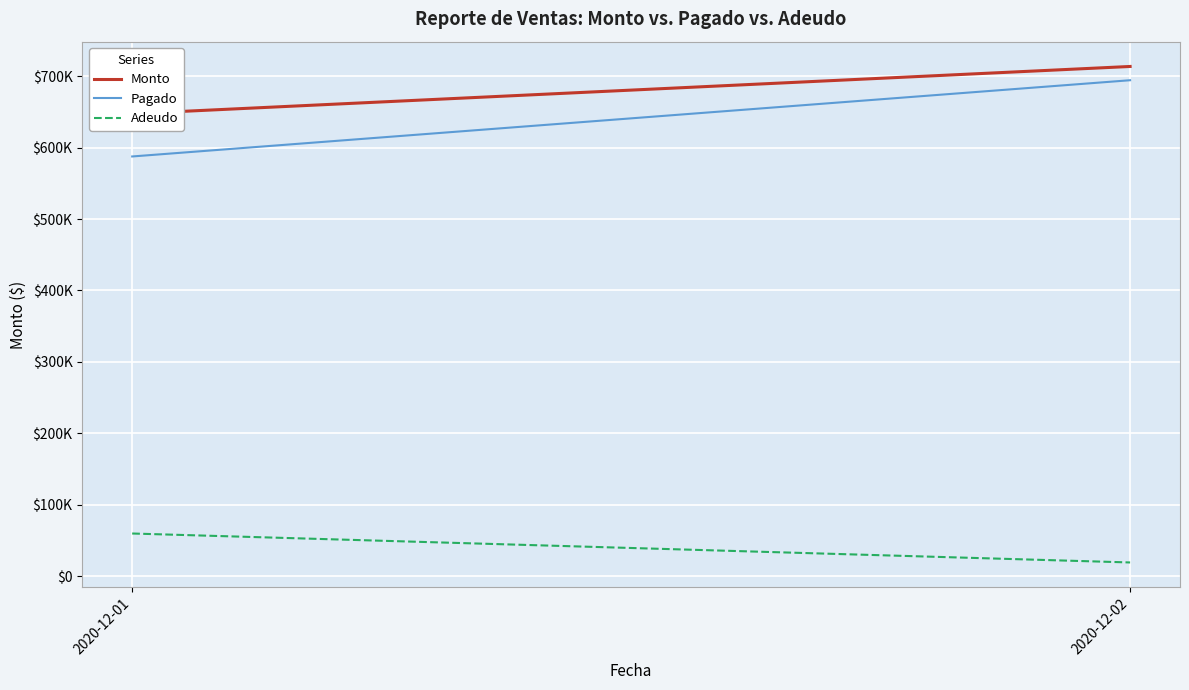

Which series has the largest range (max minus min)?

Pagado